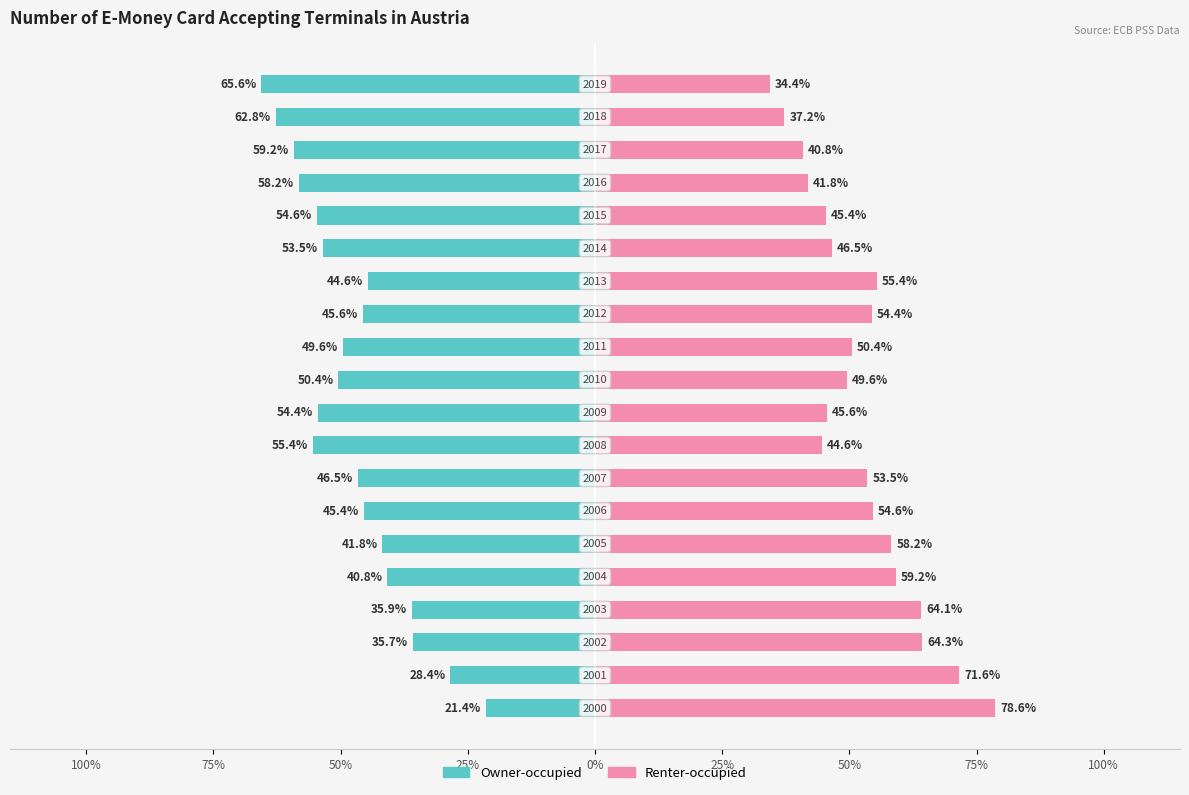

The Renter-occupied series shows 104.7 at 0%. True or false?

False